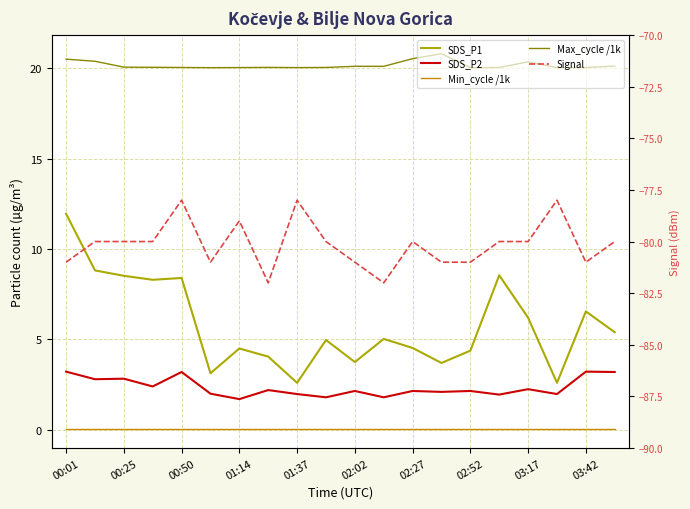

At which label does Min_cycle /1k reach its minimum?

00:01